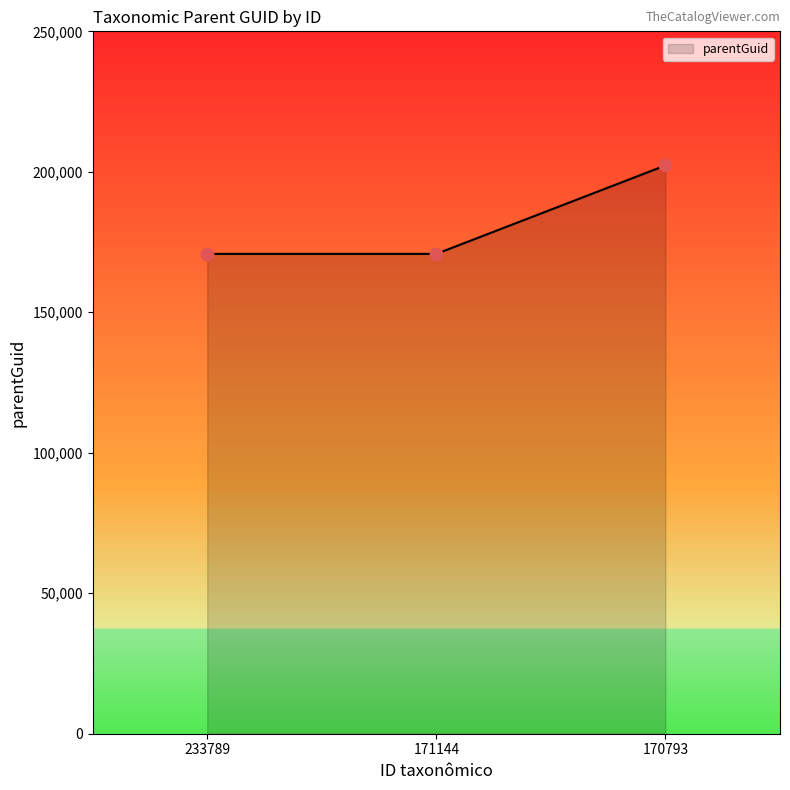

What is the change in value from 233789 to 170793?

+31475